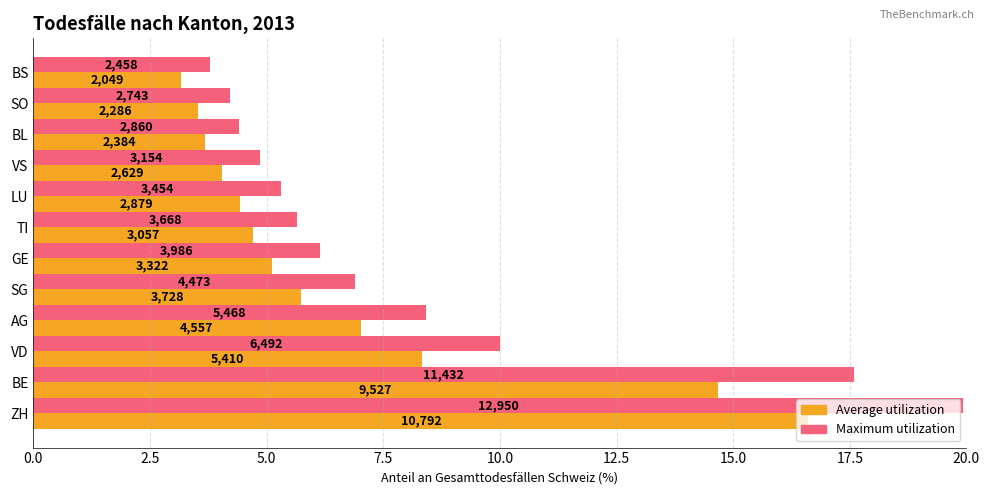

What are all the series names shown in the legend?

Average utilization, Maximum utilization